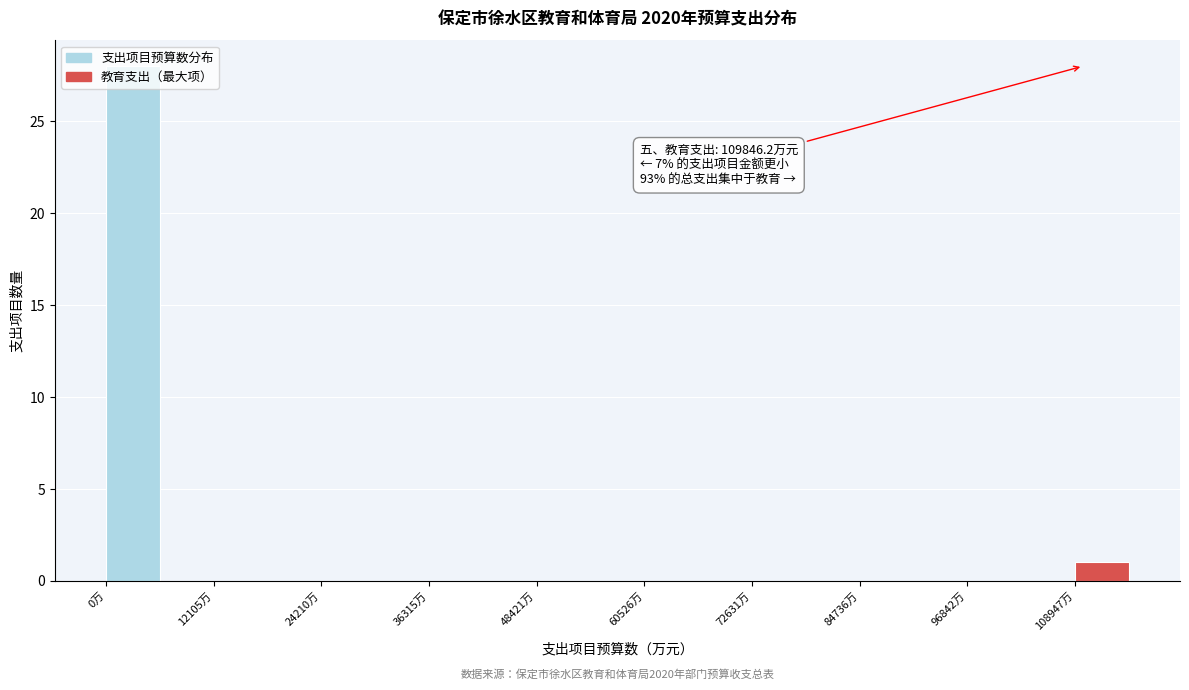

Read against the x-axis, roughly where is the centre of the tallest bar?

4000